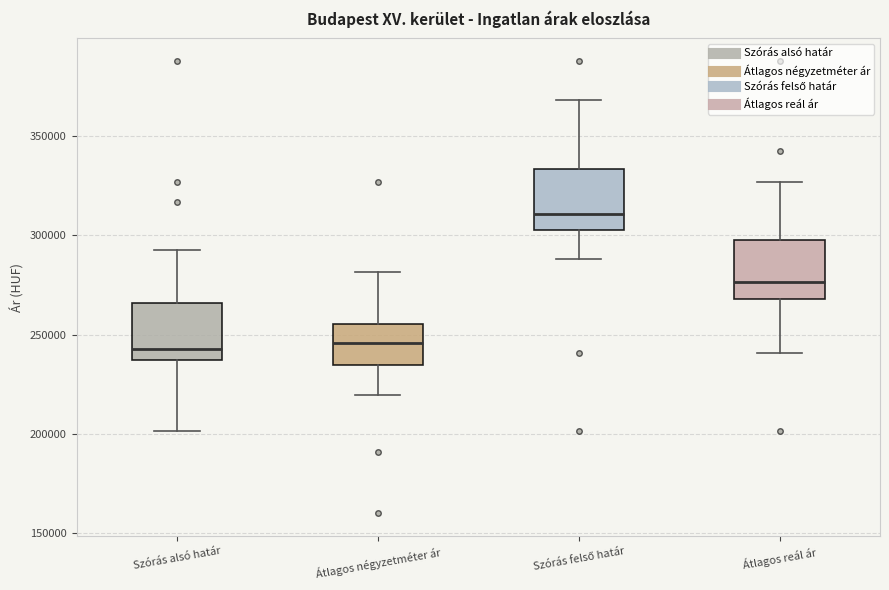

Where is the upper edge of the box for Átlagos reál ár on the y-axis? The values are not printed on the chart, so give them approximately, as read against the axis.

295000